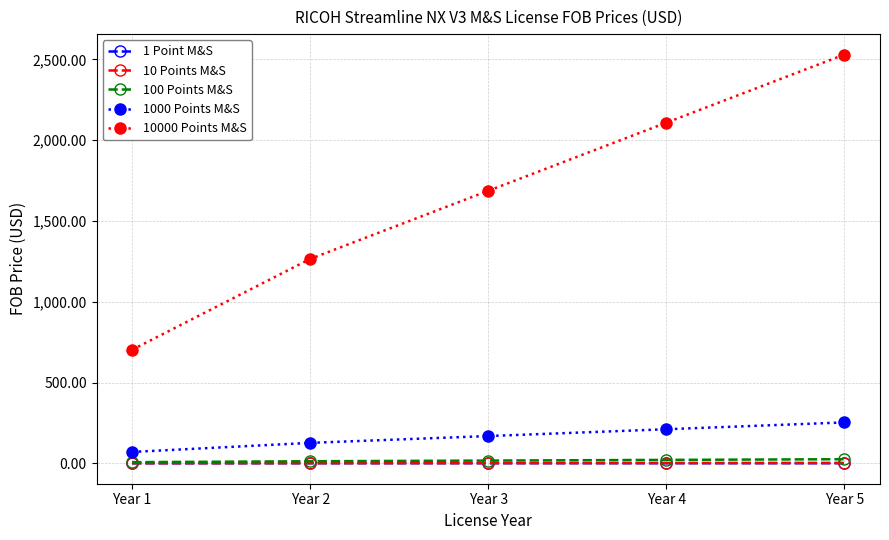

At how many categories does at least one series exceed 935?

4